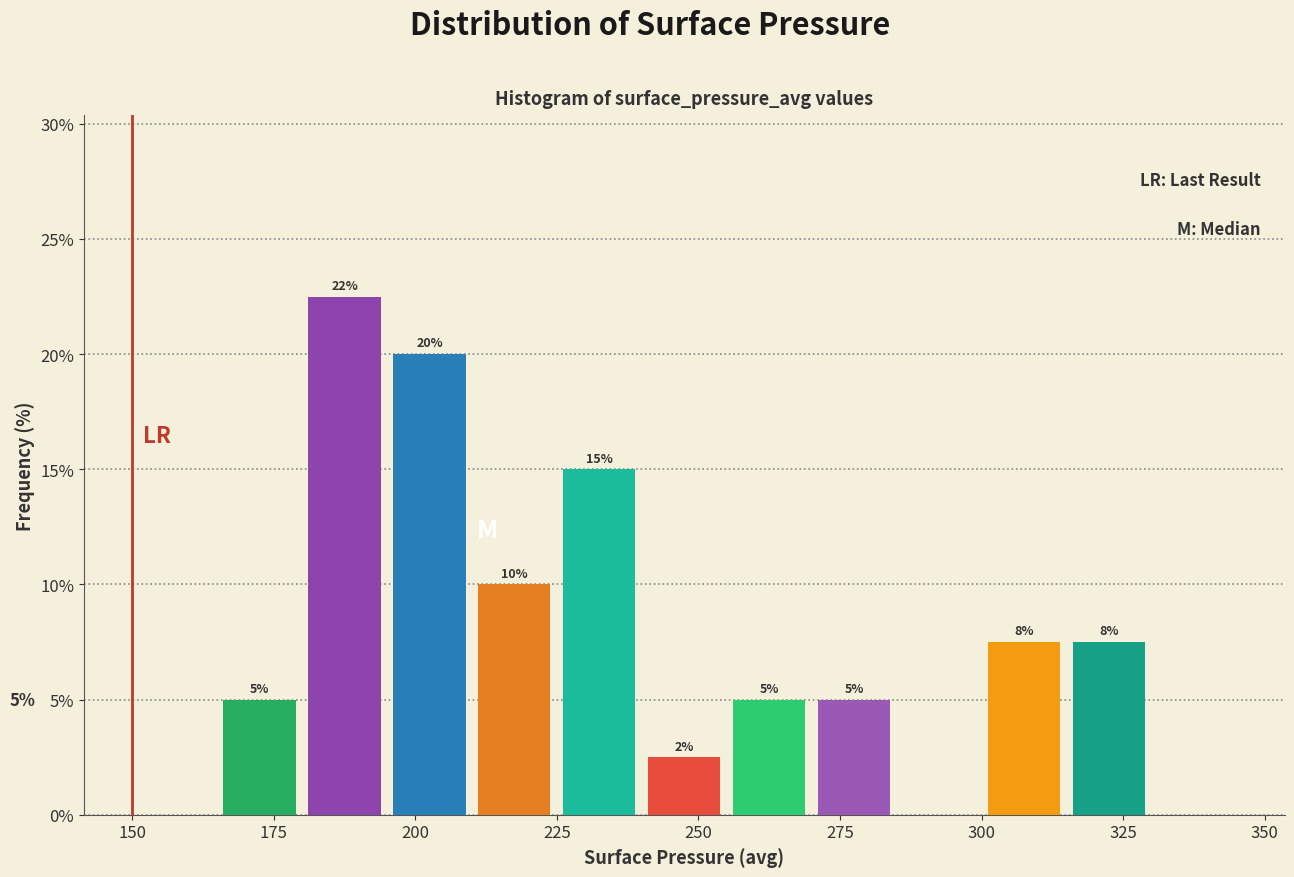

Around what value on the x-axis is the tallest bar? Give the approximate position of its centre, as read against the axis.

190